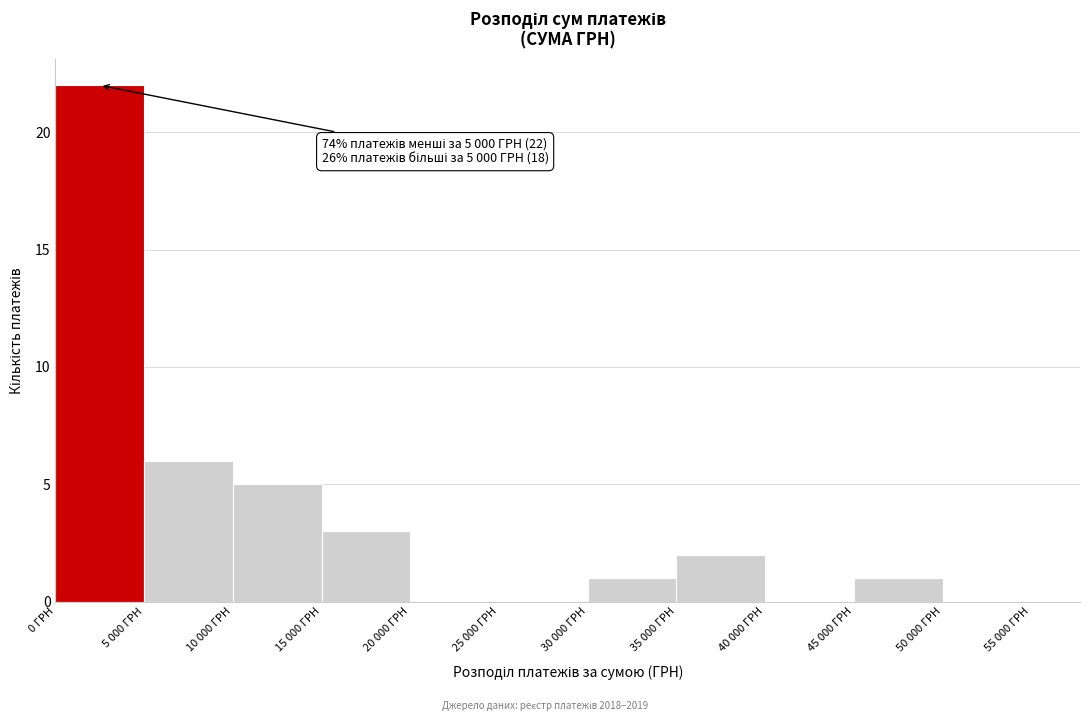

Reading left to right, list all the values displayed in this chart.

0 ГРН=22	5 000 ГРН=6	10 000 ГРН=5	15 000 ГРН=3	20 000 ГРН=0	25 000 ГРН=0	30 000 ГРН=1	35 000 ГРН=2	40 000 ГРН=0	45 000 ГРН=1	50 000 ГРН=0